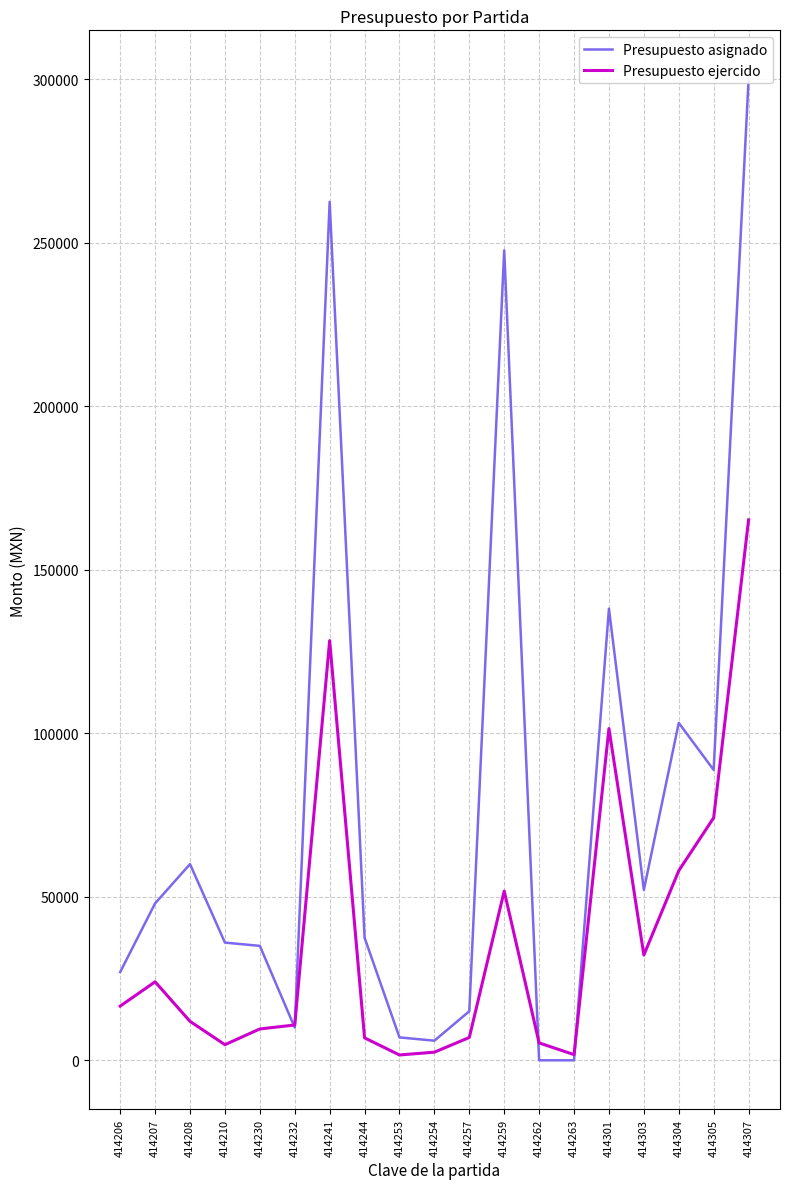

True or false: Presupuesto asignado has a value of 35000.0 at 414230.

True